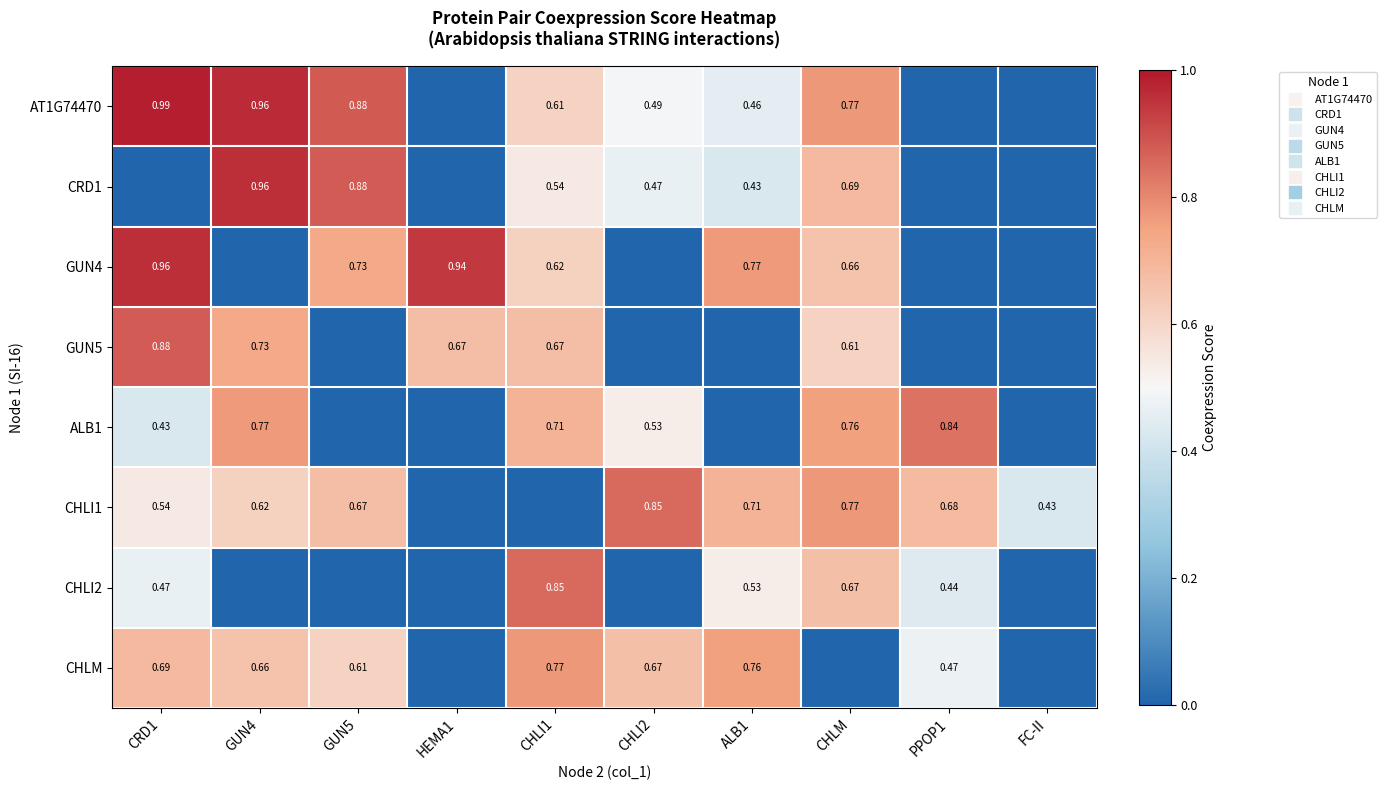

Rank the series by their maximum value, from highest to lowest.

AT1G74470, CRD1, GUN4, GUN5, CHLI1, CHLI2, ALB1, CHLM